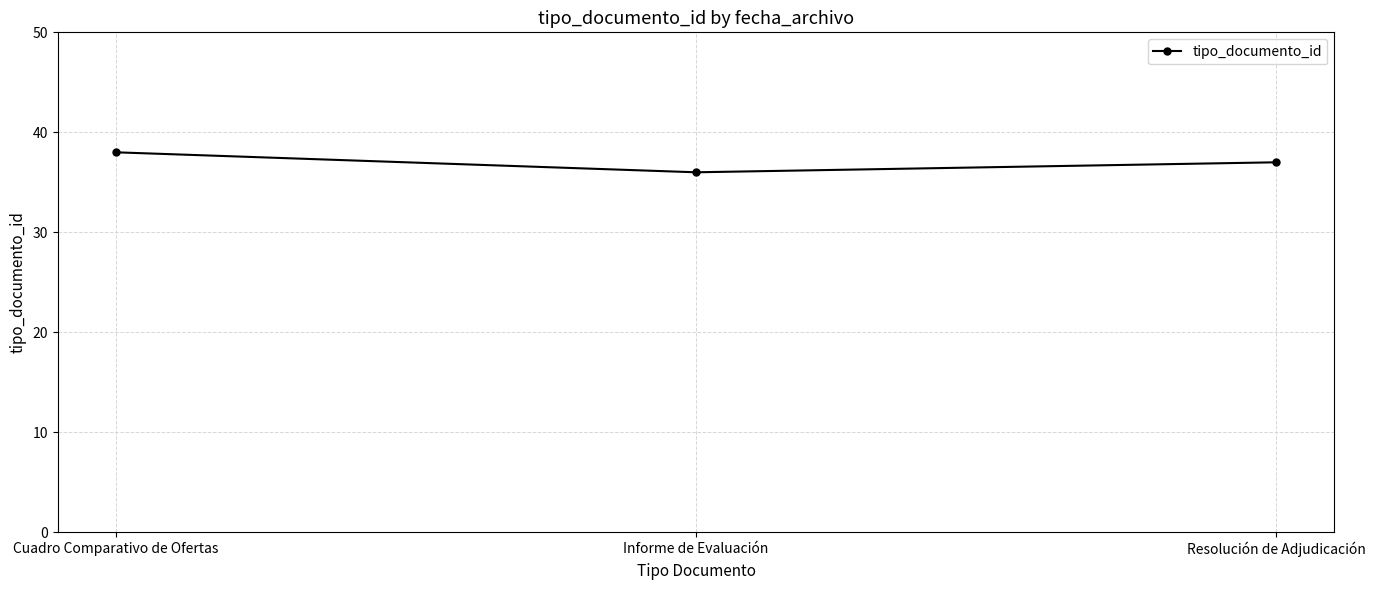

What is the label of the 3rd point from the left?

Resolución de Adjudicación